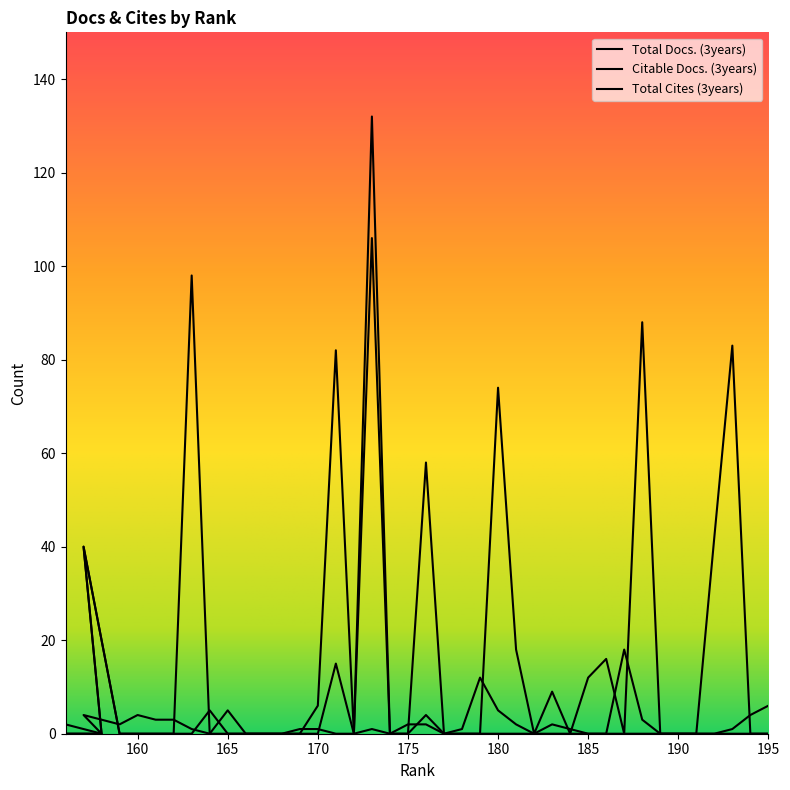

Which series has the largest range (max minus min)?

Total Cites (3years)